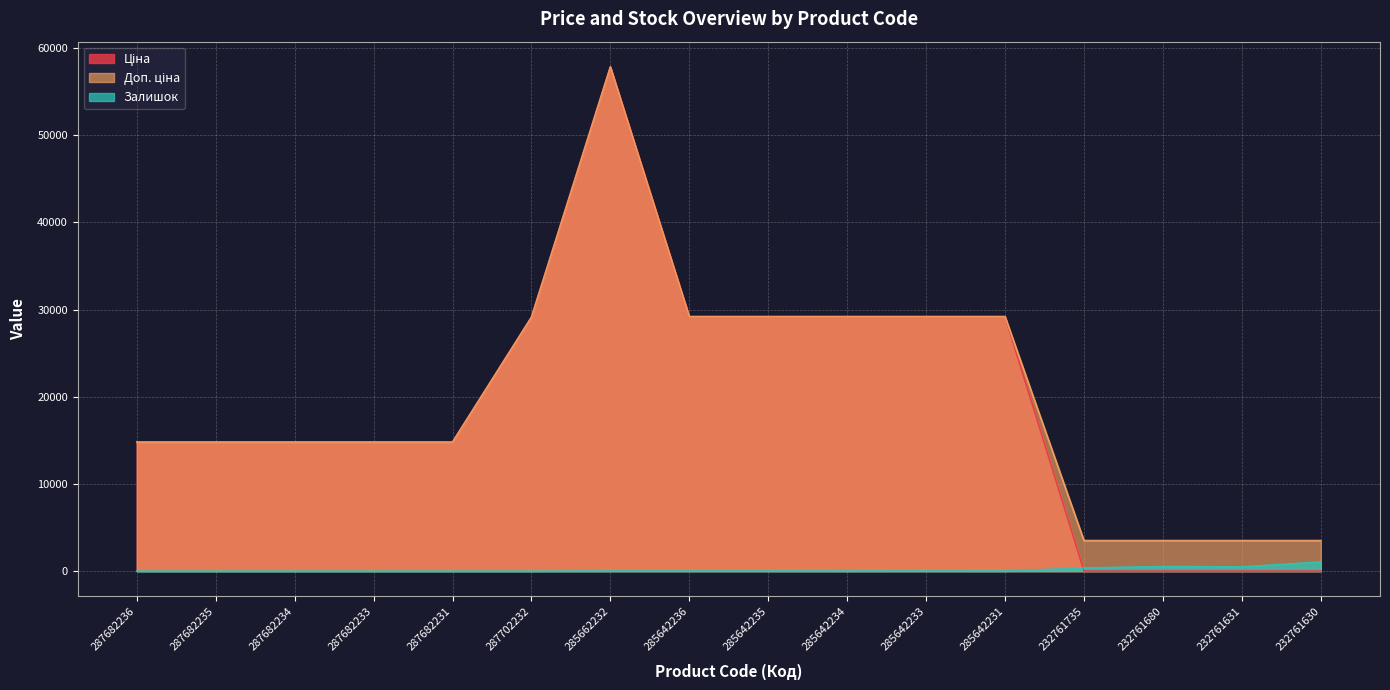

What position from the right is 287682235?

15